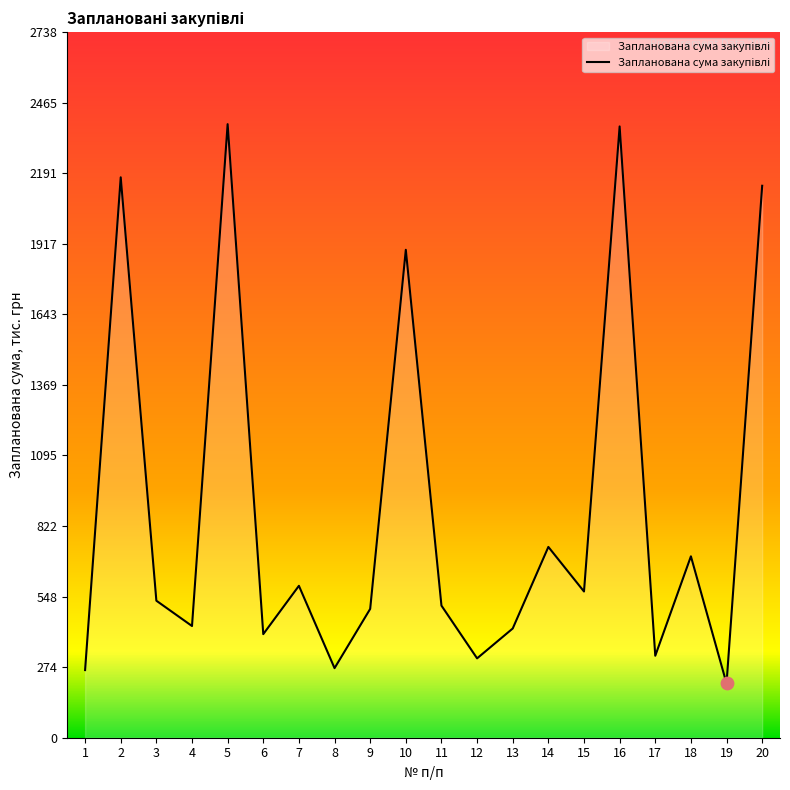

Approximately how many times larger is the value at 16 compared to 2?

1.1